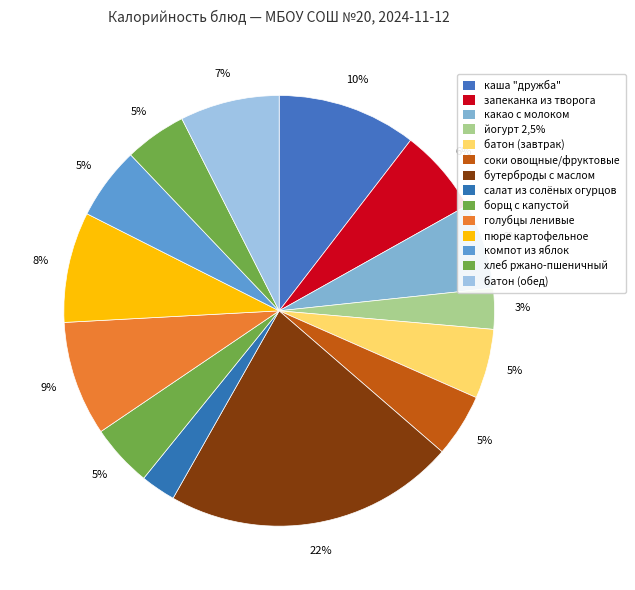

How many slices are in this pie chart?

14